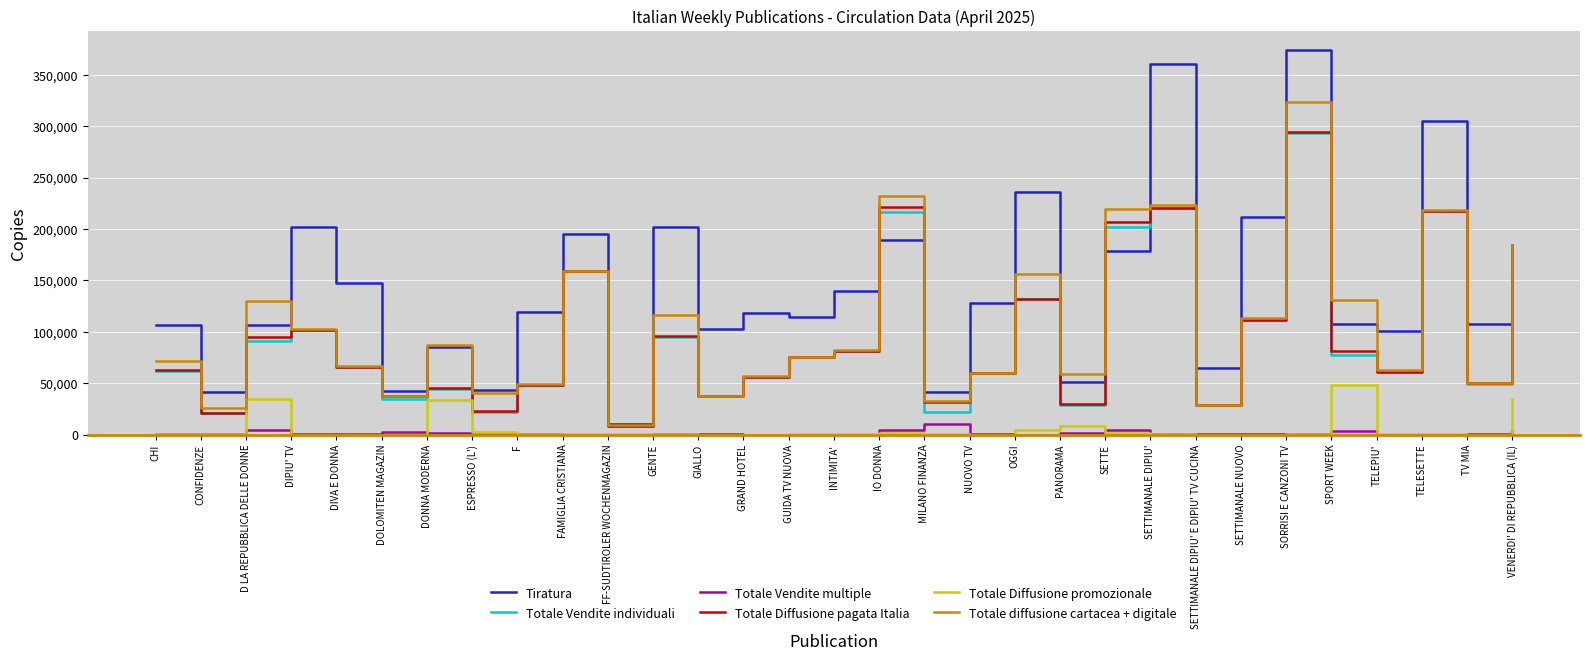

Which series has the largest total across all categories?

Tiratura